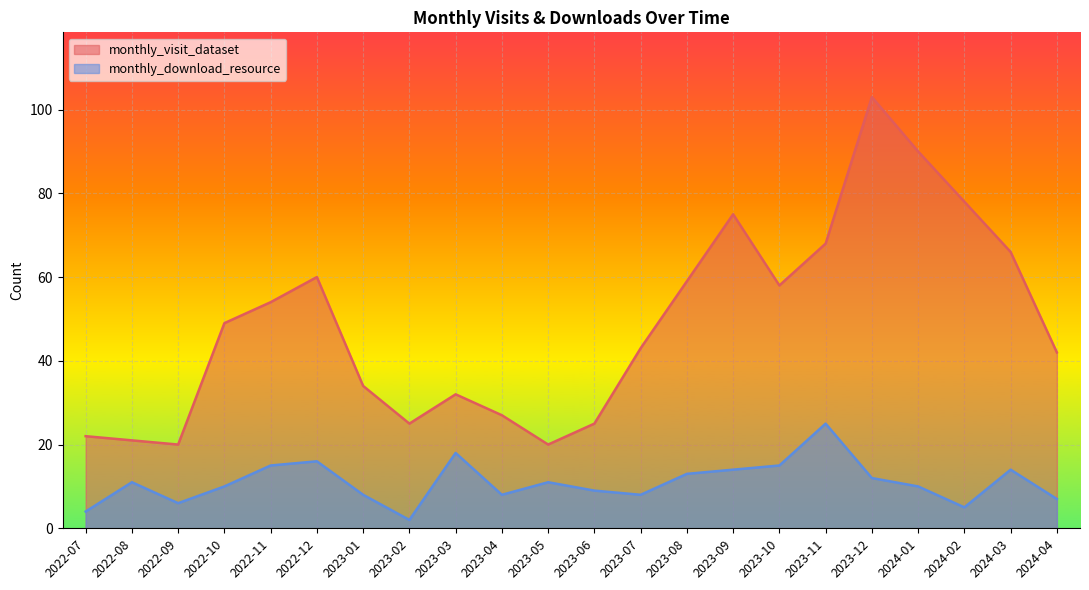

At which category does monthly_visit_dataset reach its first local valley?

2022-09